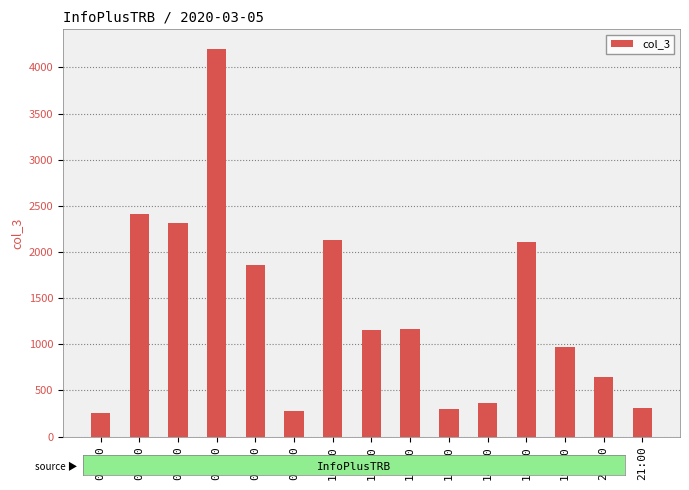

What is the maximum value shown in the chart?

4202